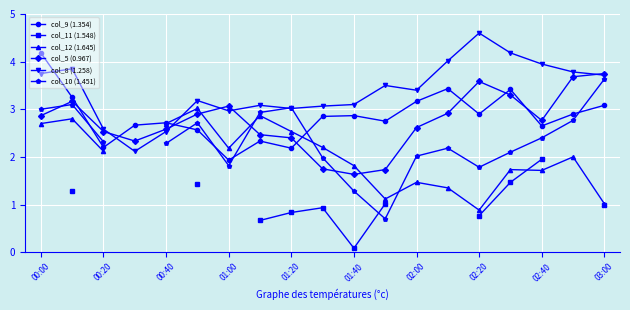

Is it true that col_5 (0.967) equals 0.4 at 01:40?

False